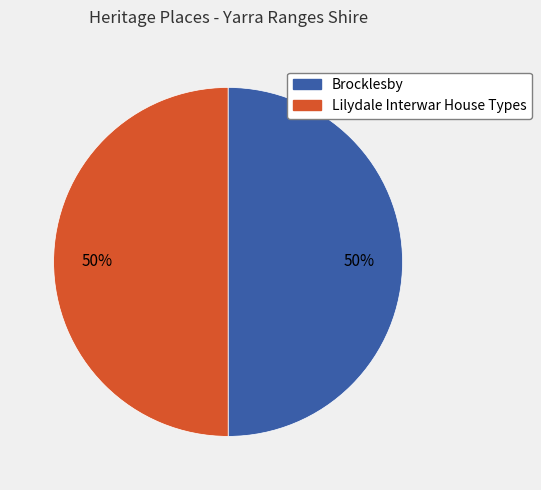

Is it true that Lilydale Interwar House Types is 50% of the pie?

True